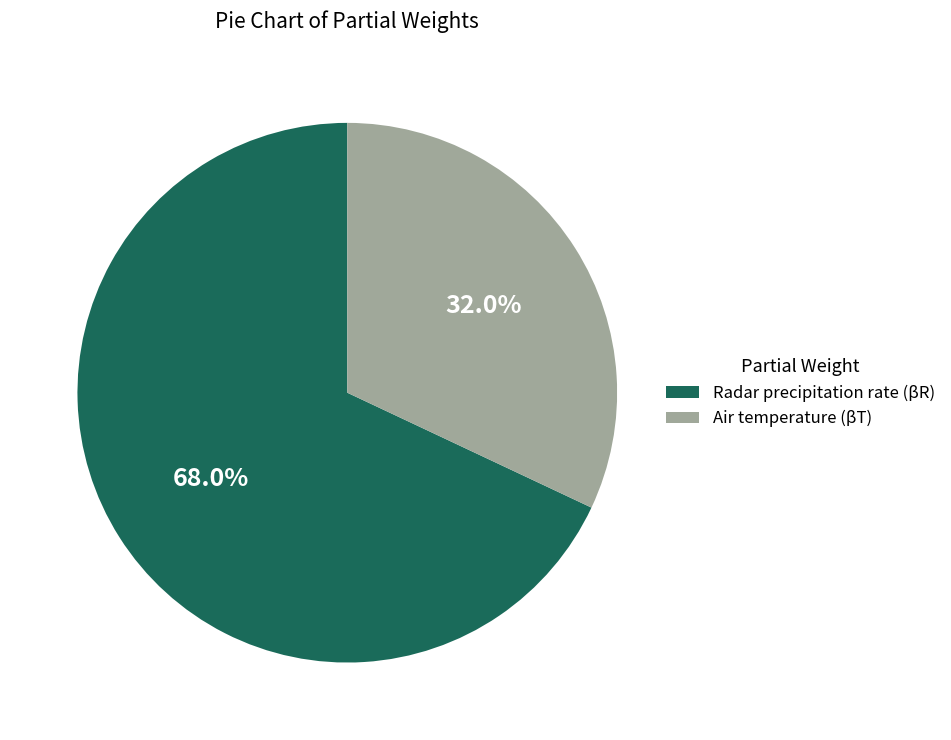

What is the largest slice in the pie chart?

Radar precipitation rate (βR)